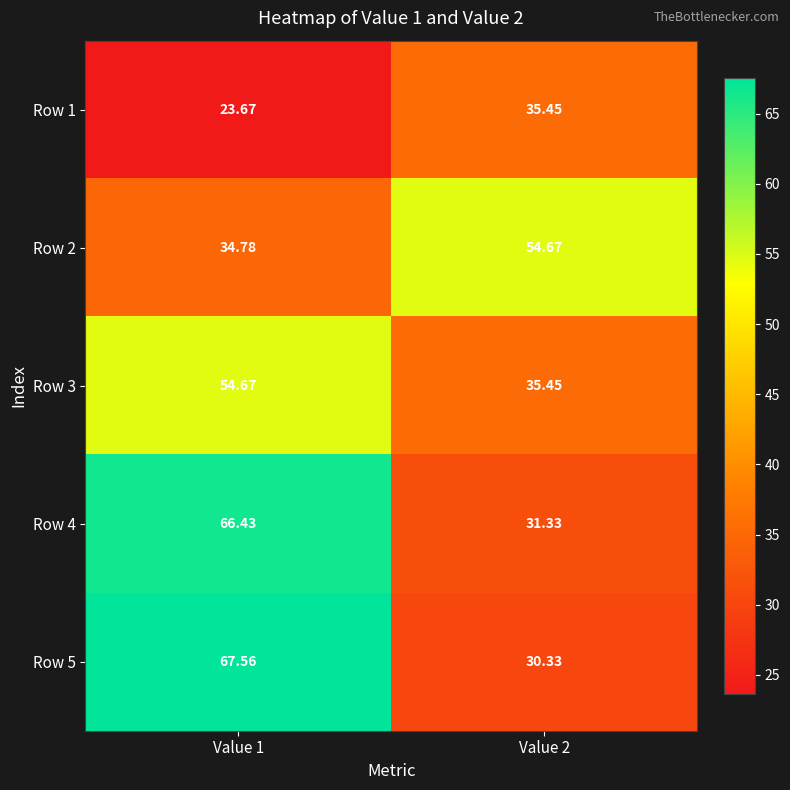

Is the value of Row 4 at Value 2 greater than the value of Row 1 at Value 1?

Yes